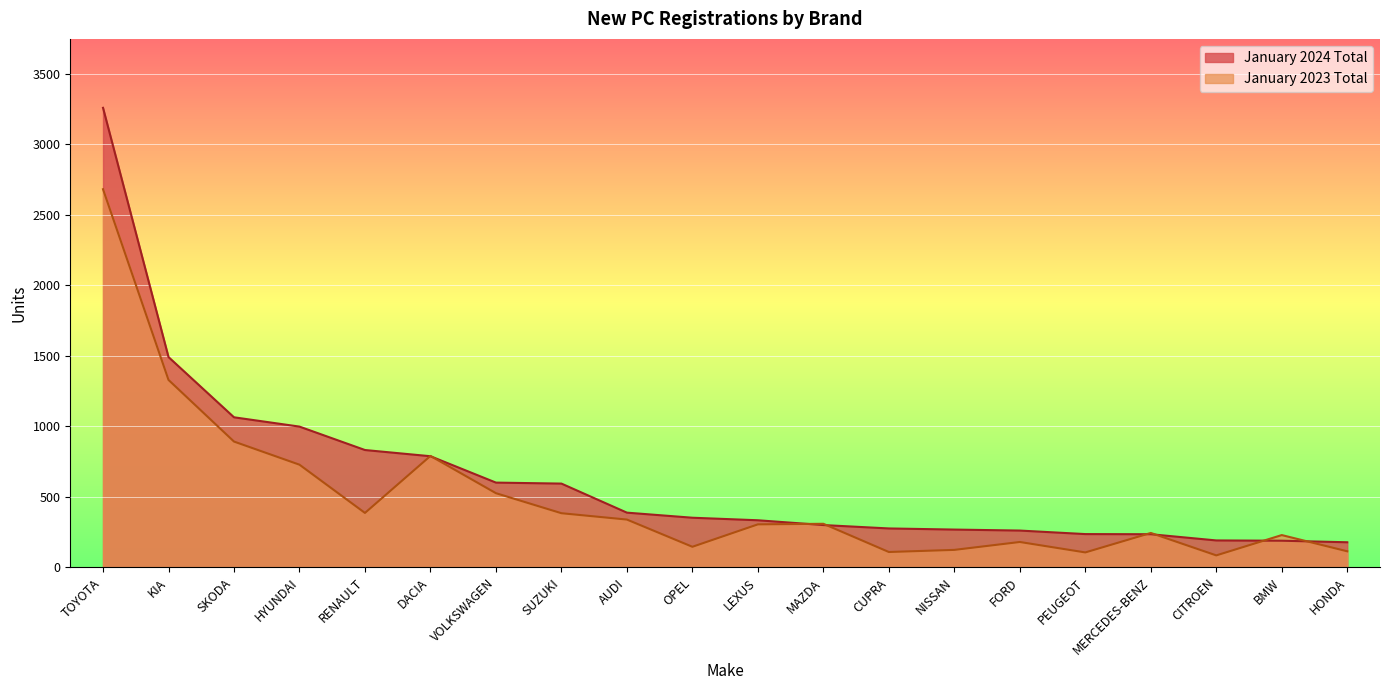

Between KIA and SUZUKI, which series saw the biggest shift?

January 2023 Total